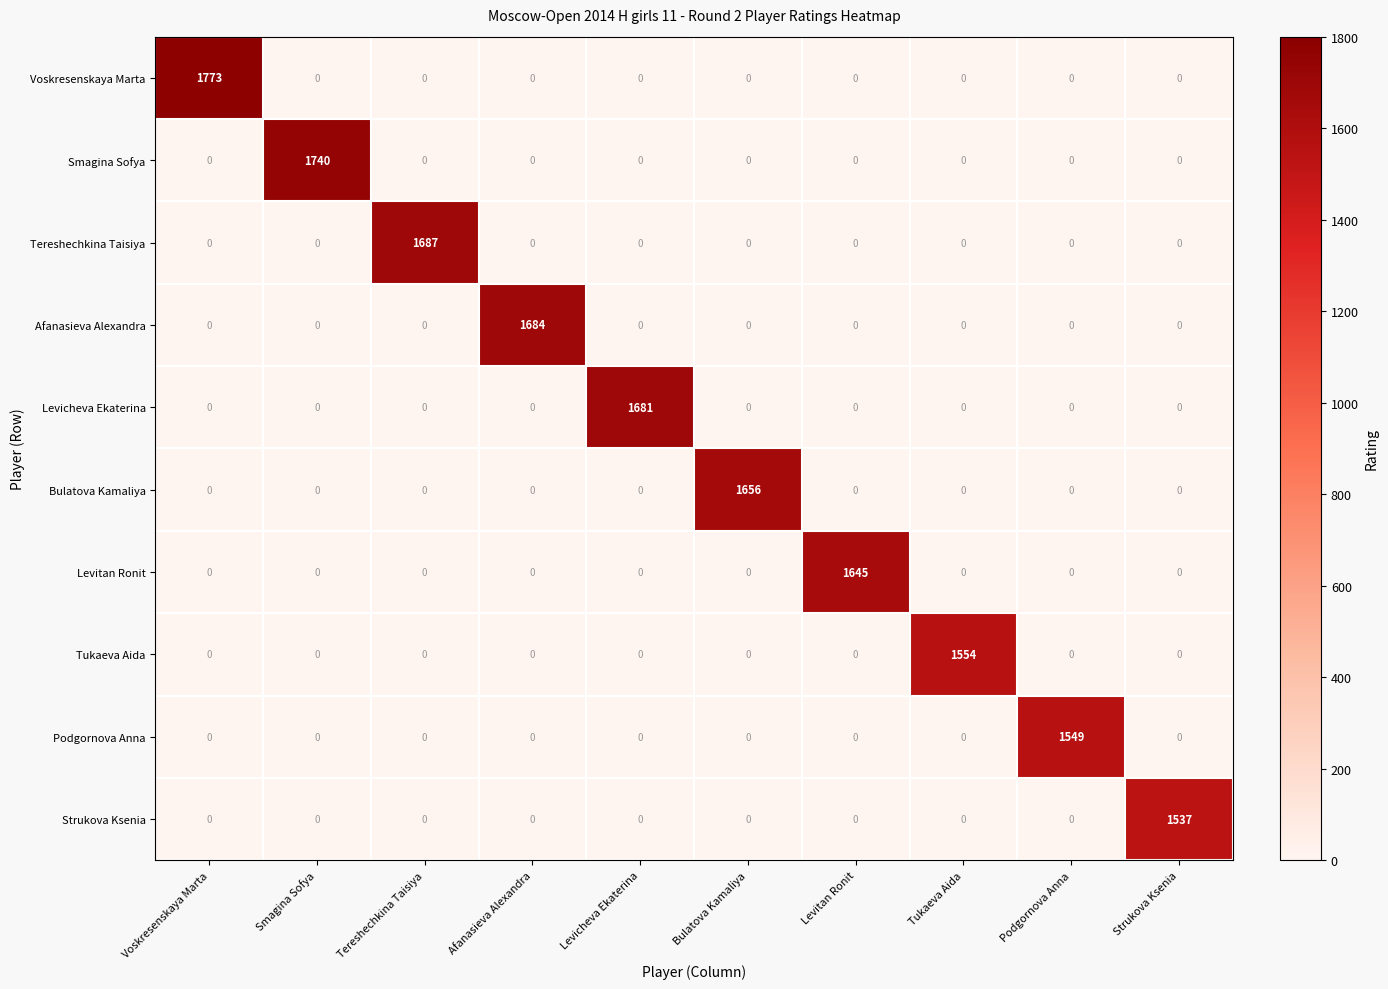

What is the greatest value displayed?

1773